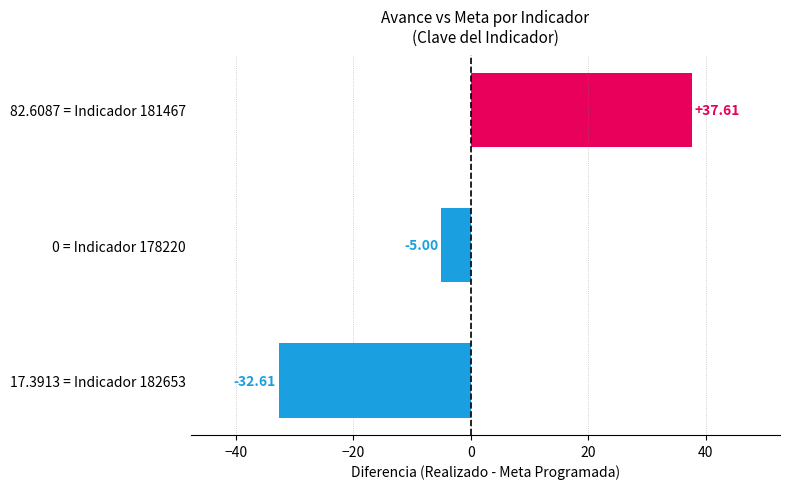

Which has a higher value, 82.6087 = Indicador 181467 or 0 = Indicador 178220?

82.6087 = Indicador 181467